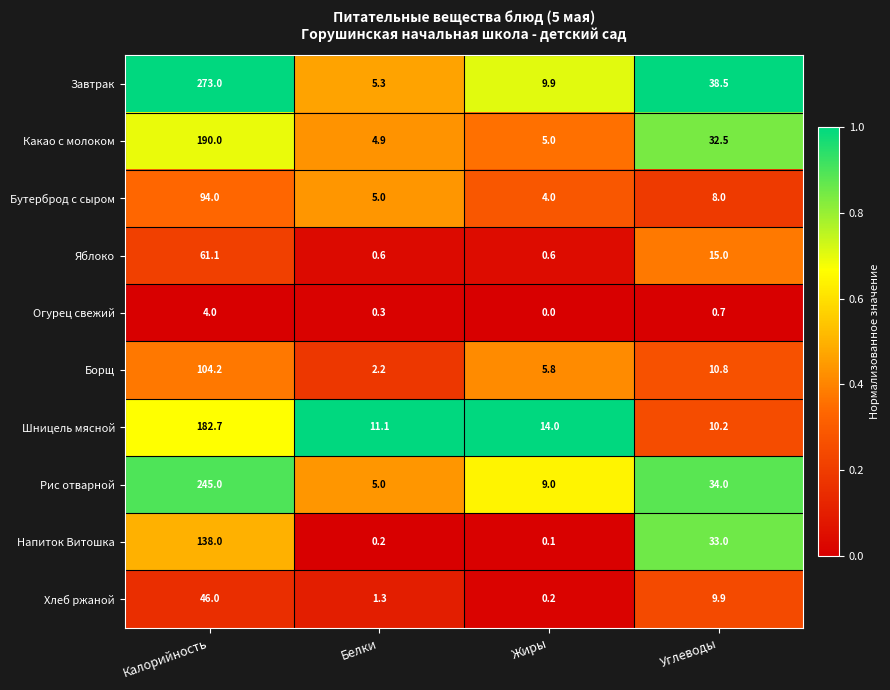

Count the number of data series in this chart.

10